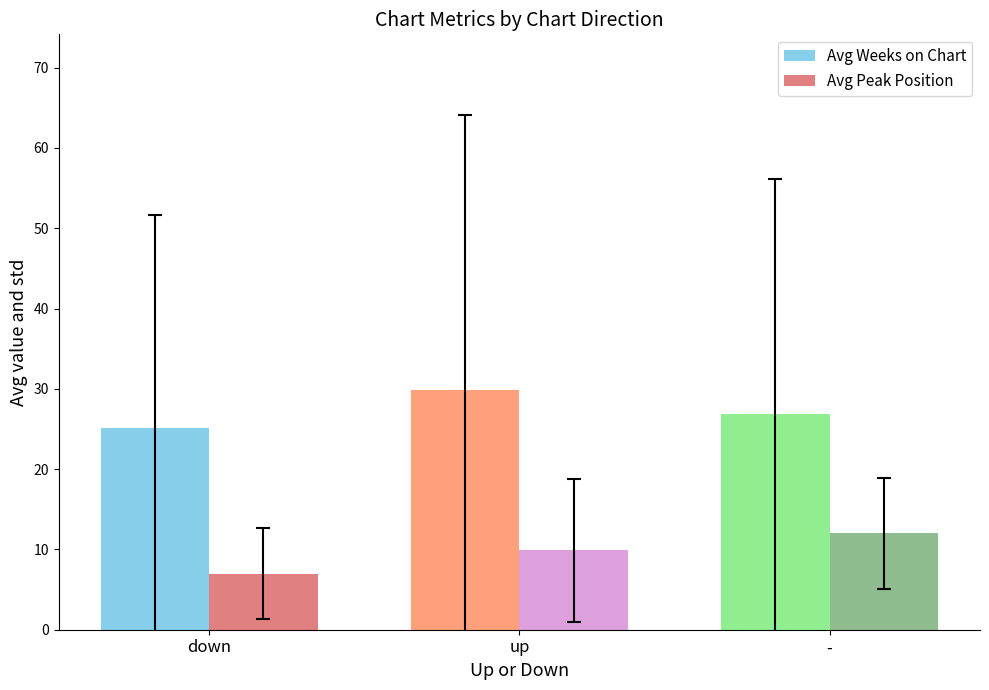

What position from the left is -?

3